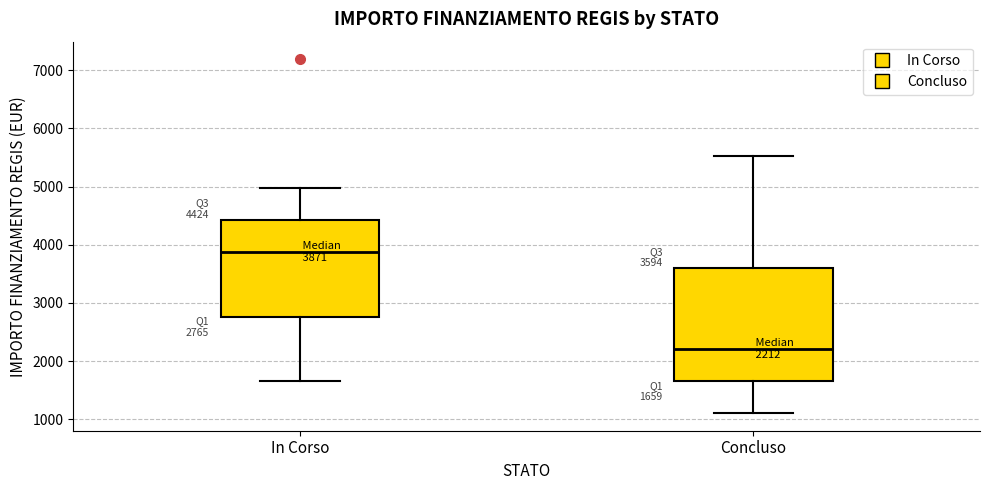

Comparing the boxes themselves (not the whiskers), which one is the tallest?

Concluso